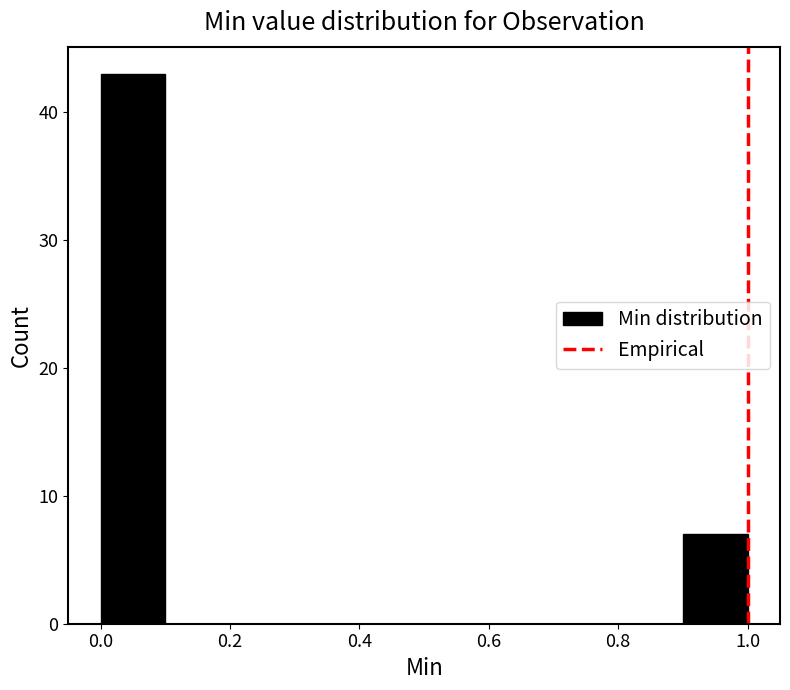

Reading left to right, list every bar in this chart as the range it spans on the x-axis followed by its height. The values are not printed on the chart, so give them approximately, as read against the axis.

0.0 to 0.1: 43
0.1 to 0.2: 0
0.2 to 0.3: 0
0.3 to 0.4: 0
0.4 to 0.5: 0
0.5 to 0.6: 0
0.6 to 0.7: 0
0.7 to 0.8: 0
0.8 to 0.9: 0
0.9 to 1.0: 7